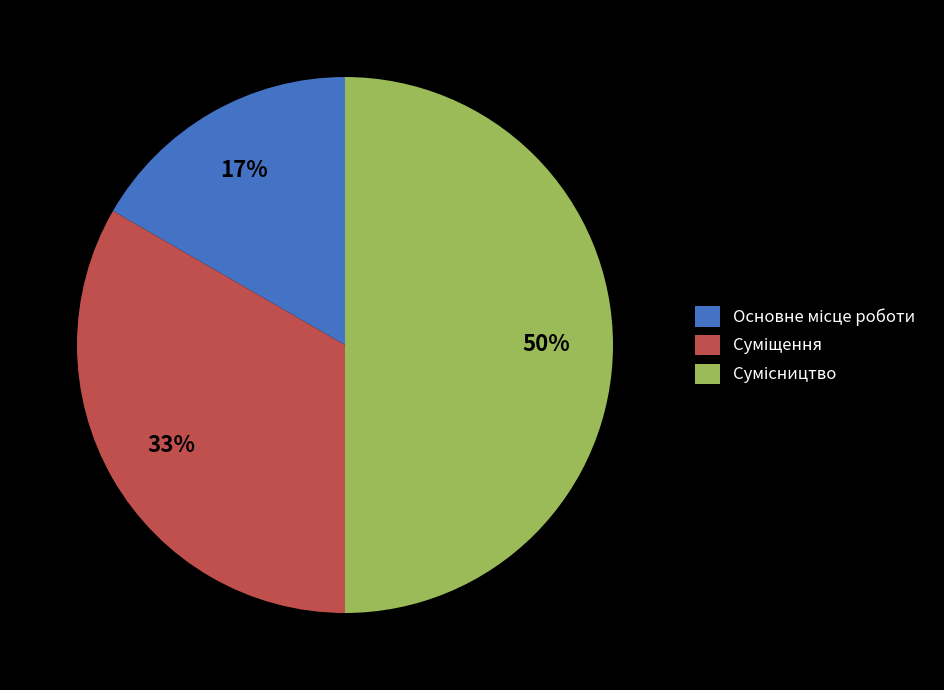

To the nearest percent, what is the difference between the largest and smallest slice percentages?

33%